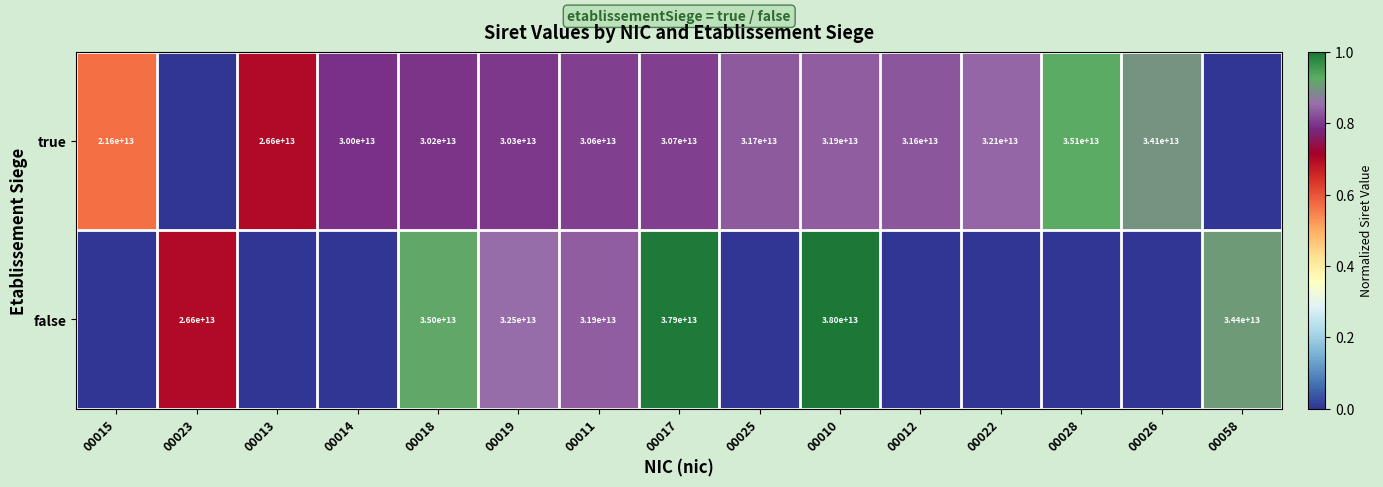

Is it true that false equals 31900000000000 at 00011?

True